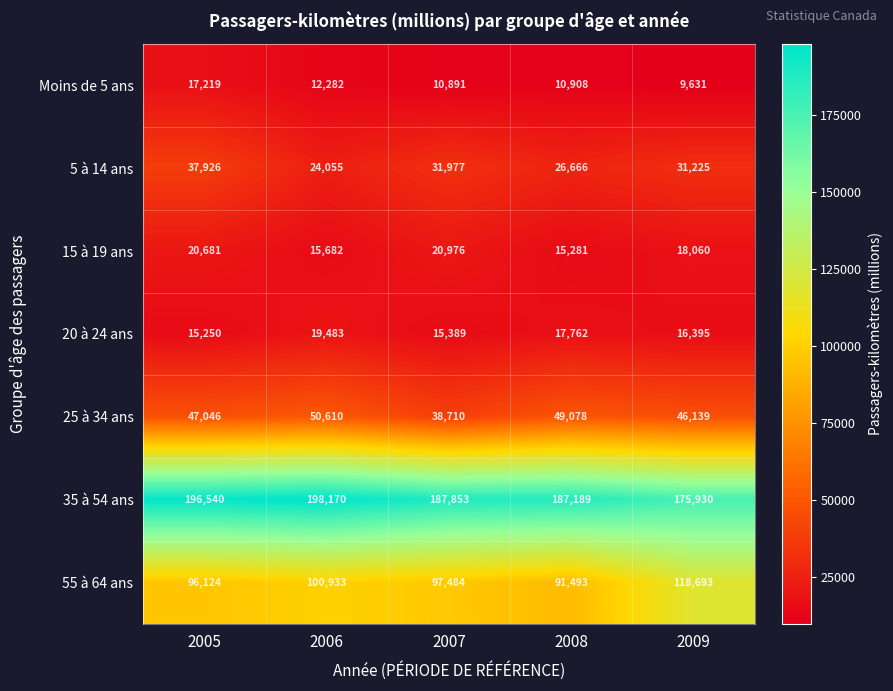

Which series has the largest total across all categories?

35 à 54 ans